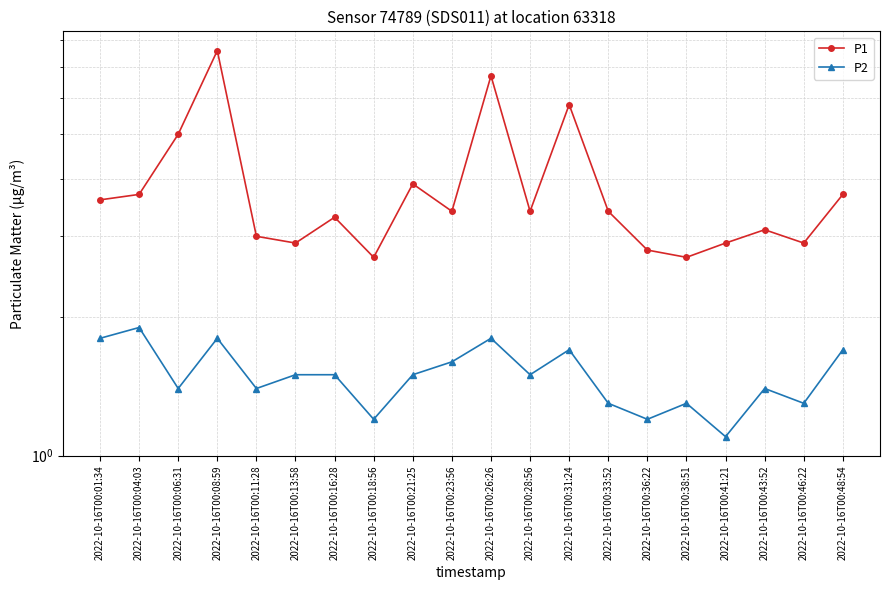

Reading left to right, what are all the values shown in this chart?

P1: 2022-10-16T00:01:34=3.6	2022-10-16T00:04:03=3.7	2022-10-16T00:06:31=5.0	2022-10-16T00:08:59=7.6	2022-10-16T00:11:28=3.0	2022-10-16T00:13:58=2.9	2022-10-16T00:16:28=3.3	2022-10-16T00:18:56=2.7	2022-10-16T00:21:25=3.9	2022-10-16T00:23:56=3.4	2022-10-16T00:26:26=6.7	2022-10-16T00:28:56=3.4	2022-10-16T00:31:24=5.8	2022-10-16T00:33:52=3.4	2022-10-16T00:36:22=2.8	2022-10-16T00:38:51=2.7	2022-10-16T00:41:21=2.9	2022-10-16T00:43:52=3.1	2022-10-16T00:46:22=2.9	2022-10-16T00:48:54=3.7
P2: 2022-10-16T00:01:34=1.8	2022-10-16T00:04:03=1.9	2022-10-16T00:06:31=1.4	2022-10-16T00:08:59=1.8	2022-10-16T00:11:28=1.4	2022-10-16T00:13:58=1.5	2022-10-16T00:16:28=1.5	2022-10-16T00:18:56=1.2	2022-10-16T00:21:25=1.5	2022-10-16T00:23:56=1.6	2022-10-16T00:26:26=1.8	2022-10-16T00:28:56=1.5	2022-10-16T00:31:24=1.7	2022-10-16T00:33:52=1.3	2022-10-16T00:36:22=1.2	2022-10-16T00:38:51=1.3	2022-10-16T00:41:21=1.1	2022-10-16T00:43:52=1.4	2022-10-16T00:46:22=1.3	2022-10-16T00:48:54=1.7